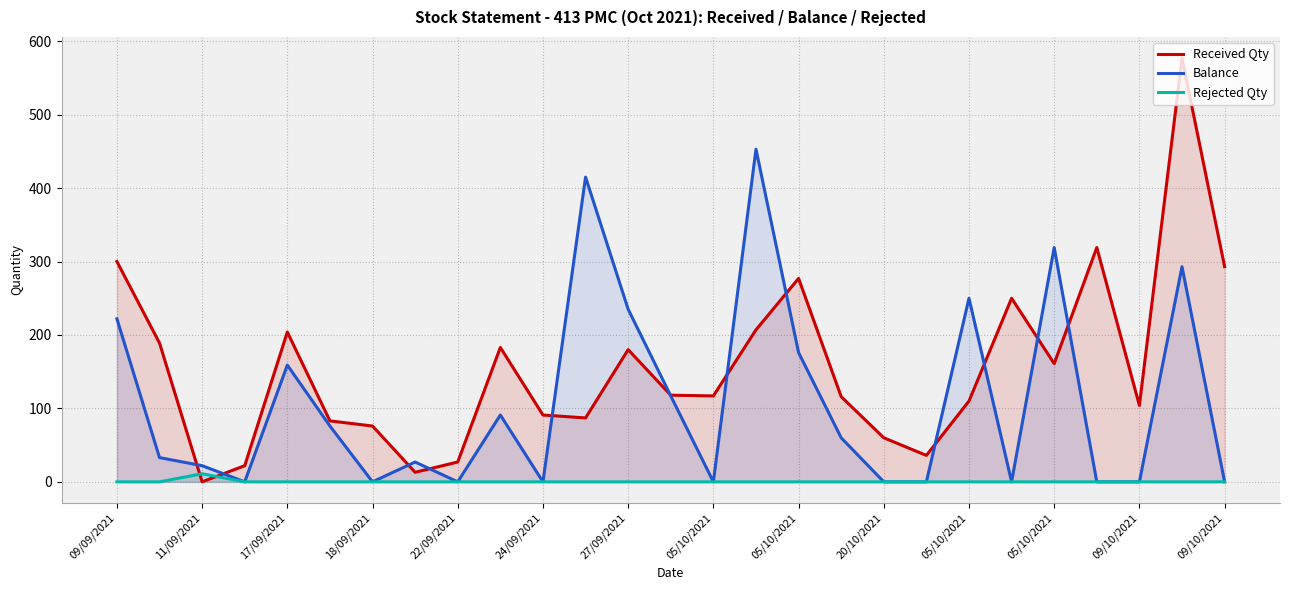

What is the difference between the second highest and second lowest values in the Balance series?

415